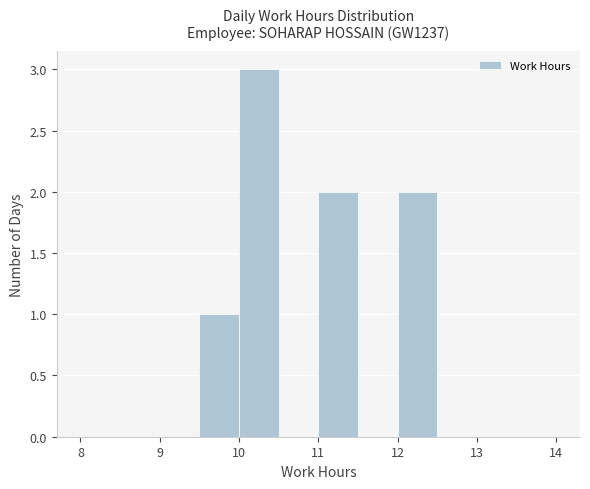

Reading left to right, list every bar in this chart as the range it spans on the x-axis followed by its height. The values are not printed on the chart, so give them approximately, as read against the axis.

8.0 to 8.5: 0
8.5 to 9.0: 0
9.0 to 9.5: 0
9.5 to 10.0: 1
10.0 to 10.5: 3
10.5 to 11.0: 0
11.0 to 11.5: 2
11.5 to 12.0: 0
12.0 to 12.5: 2
12.5 to 13.0: 0
13.0 to 13.5: 0
13.5 to 14.0: 0